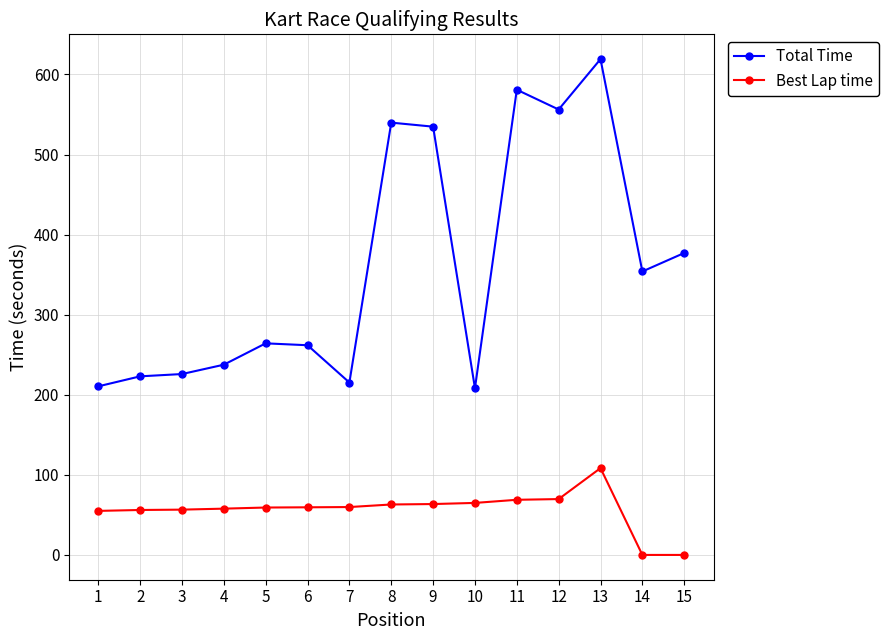

List the series in order of their peak value, lowest first.

Best Lap time, Total Time